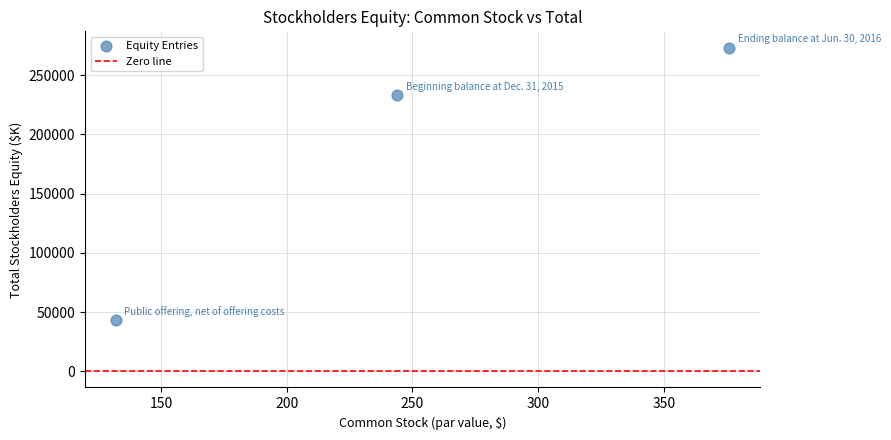

What is the average Y value?

182982